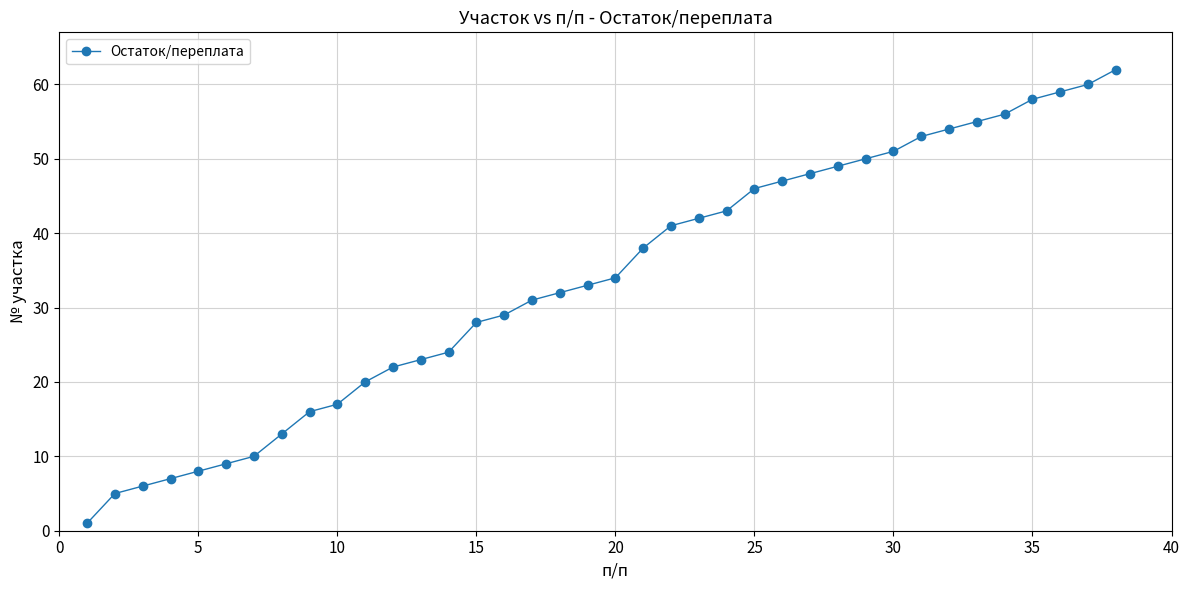

What is the maximum value shown in the chart?

62